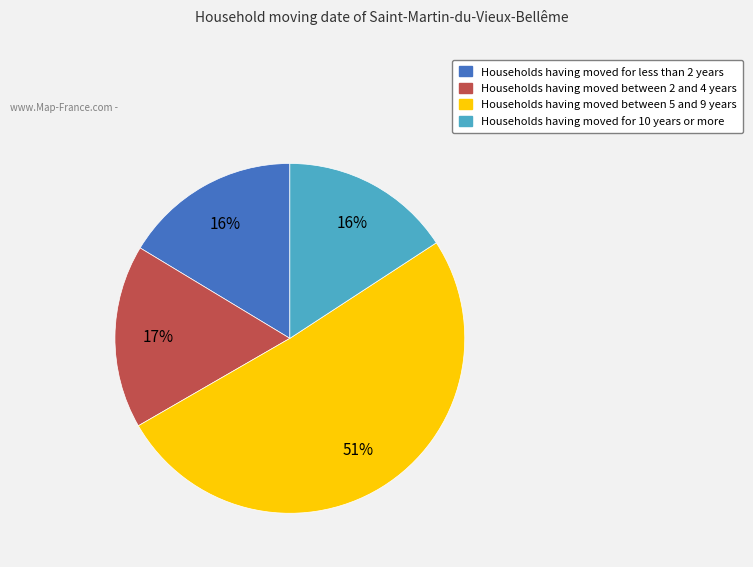

Is there a majority slice in this chart?

Yes